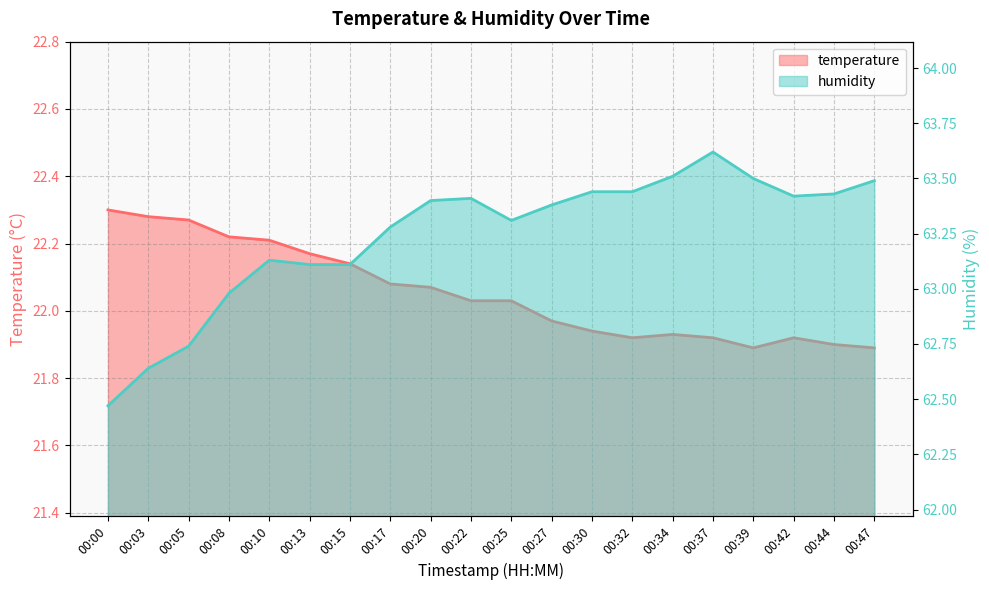

At which category does the chart reach its minimum across all series?

00:39